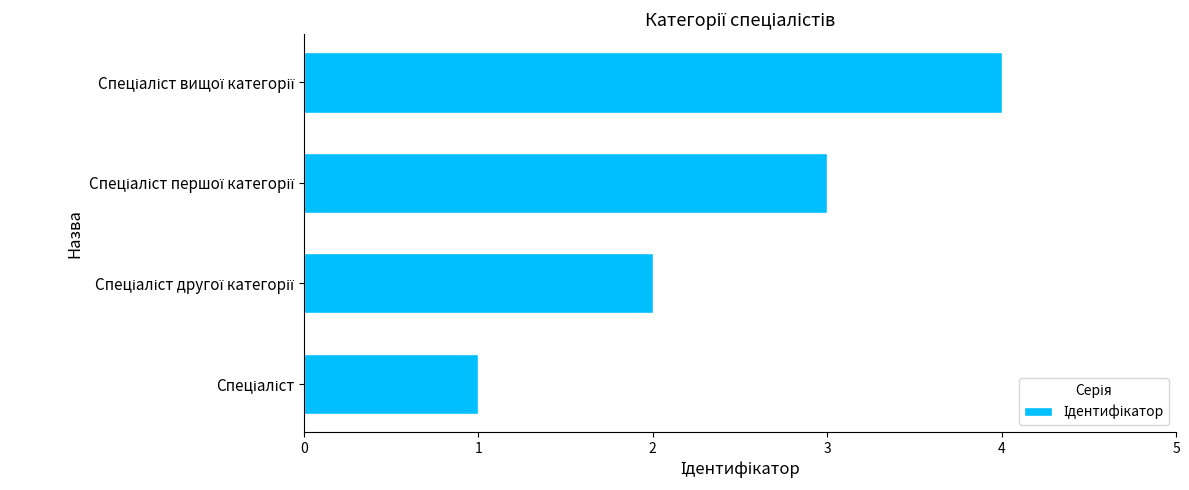

What is the greatest value displayed?

4